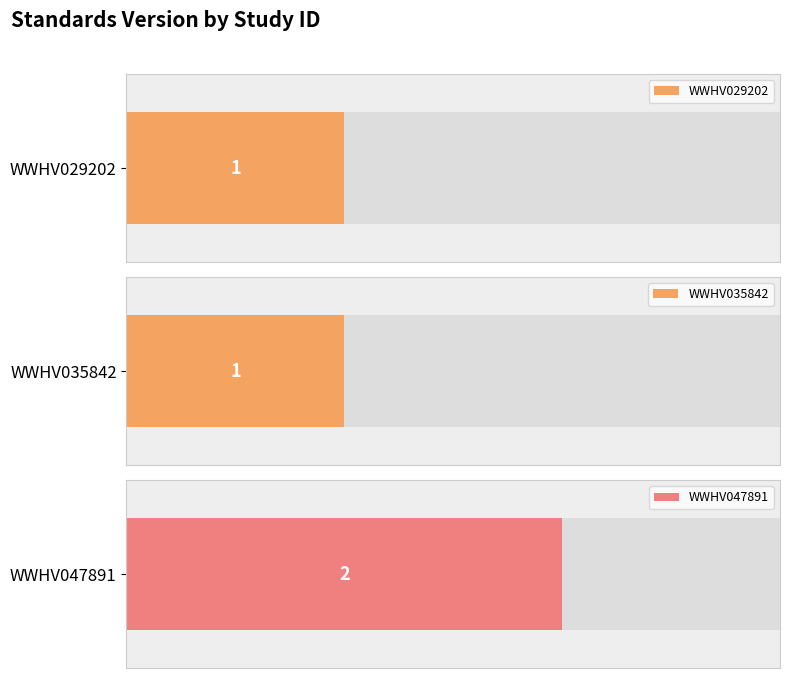

What is the greatest value displayed?

2